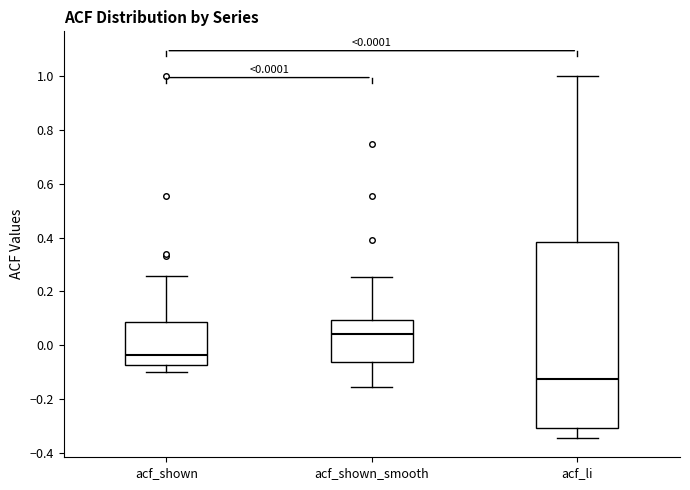

Which box's median line is the highest?

acf_shown_smooth